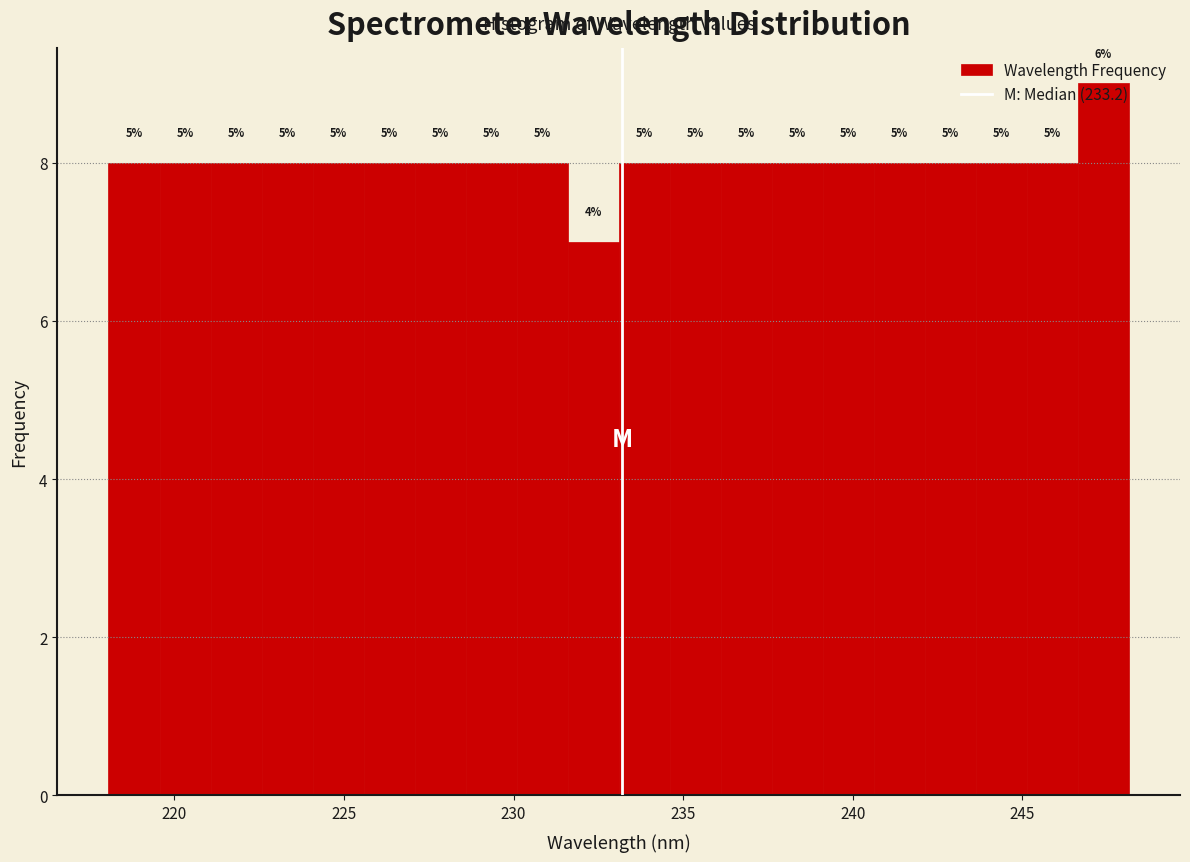

Around what value on the x-axis is the tallest bar? Give the approximate position of its centre, as read against the axis.

247.5